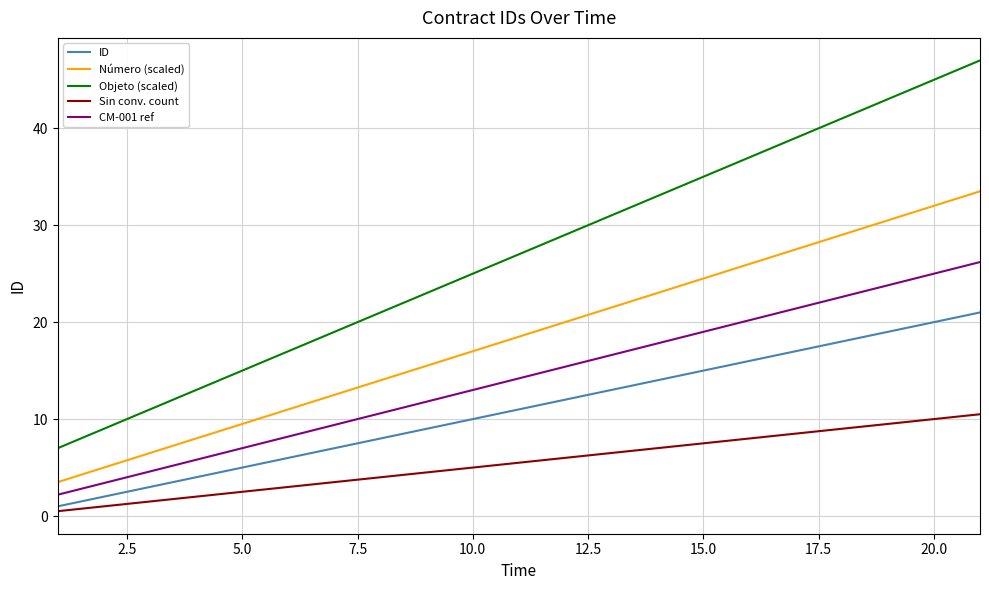

Which series has the largest total across all categories?

Objeto (scaled)